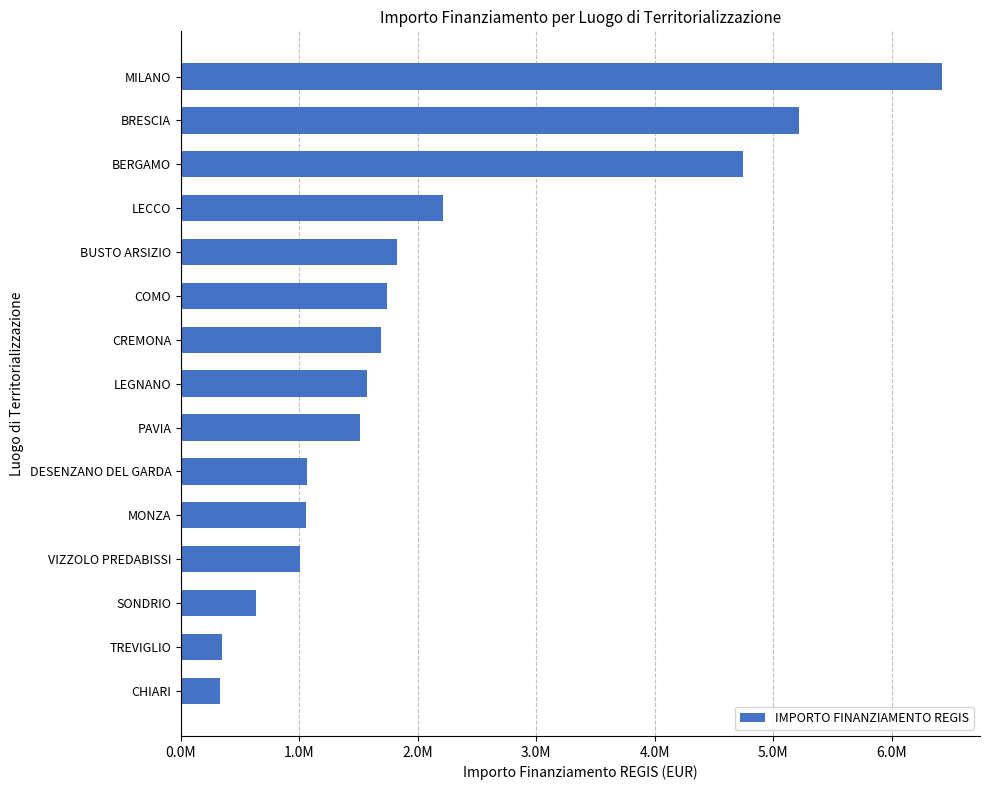

Does the chart contain any negative values?

No